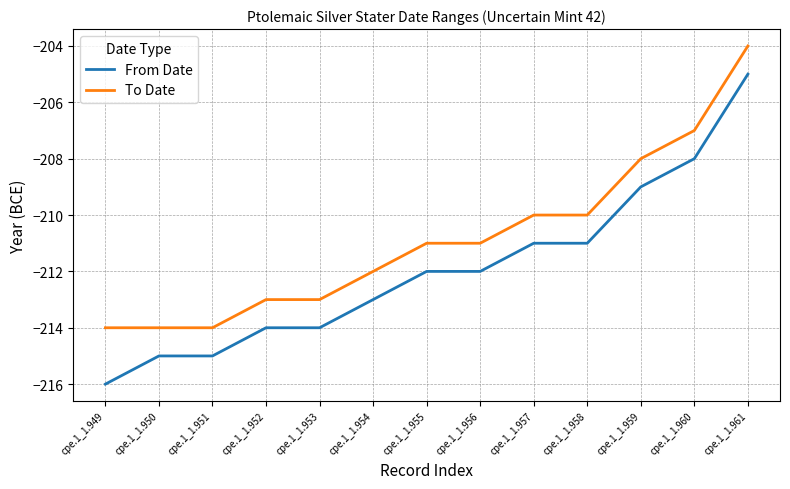

True or false: From Date and To Date cross at least once.

False